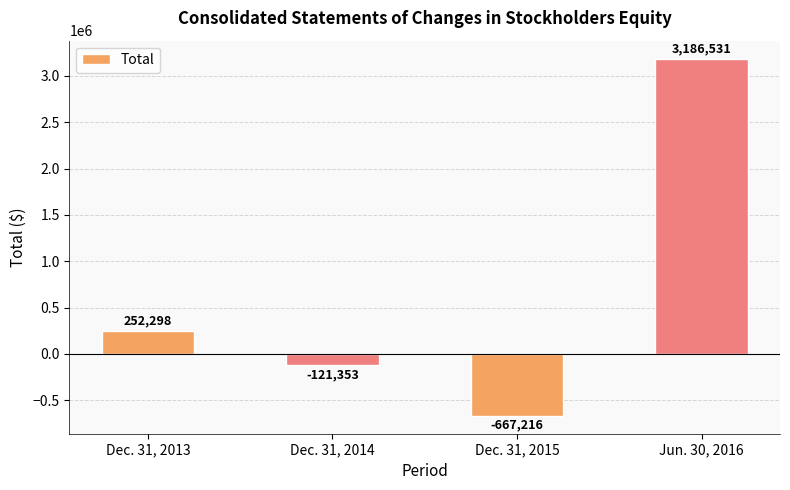

What position from the left is Dec. 31, 2014?

2